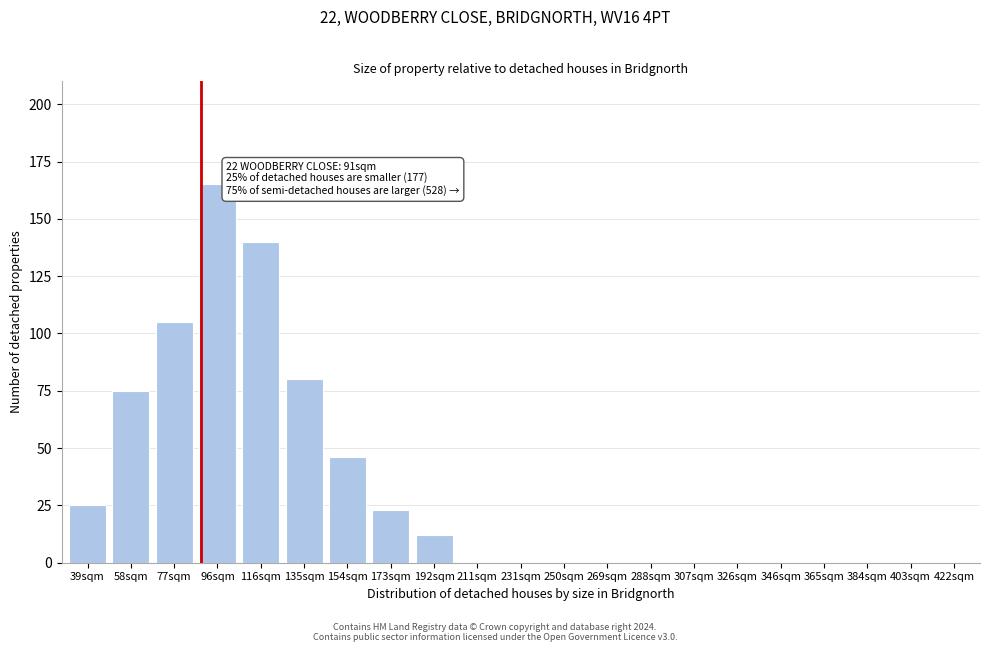

Reading left to right, what are all the values shown in this chart?

39sqm=25	58sqm=75	77sqm=105	96sqm=165	116sqm=140	135sqm=80	154sqm=46	173sqm=23	192sqm=12	211sqm=0	231sqm=0	250sqm=0	269sqm=0	288sqm=0	307sqm=0	326sqm=0	346sqm=0	365sqm=0	384sqm=0	403sqm=0	422sqm=0